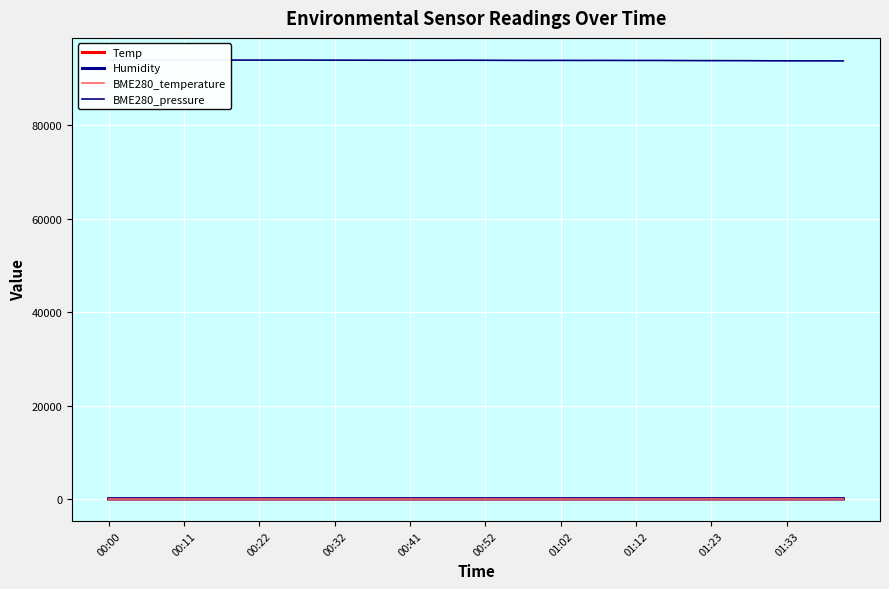

The Temp series shows 8.4 at 19. True or false?

True